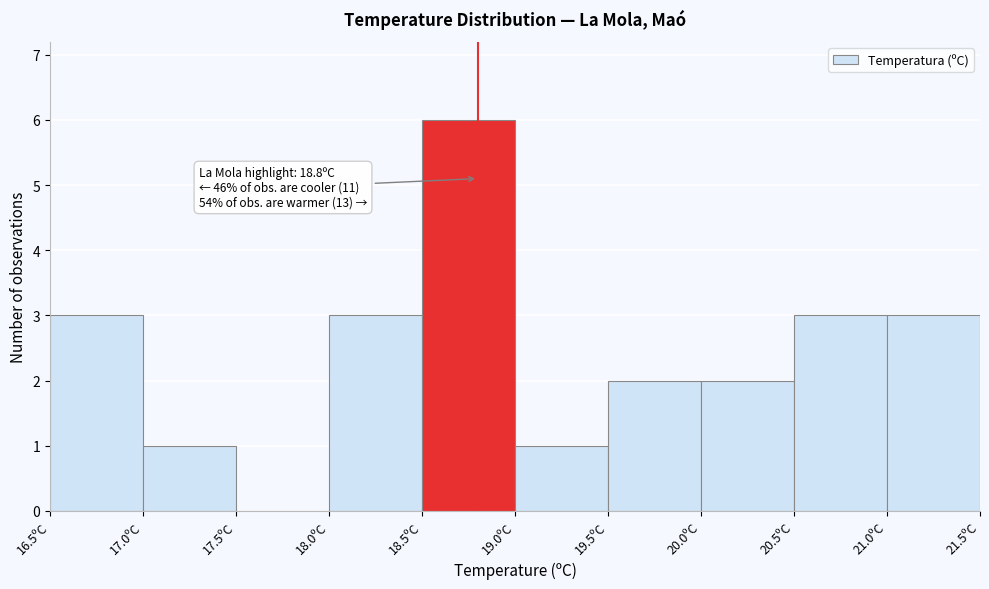

Which range on the x-axis has the tallest bar?

18.5 to 19.0